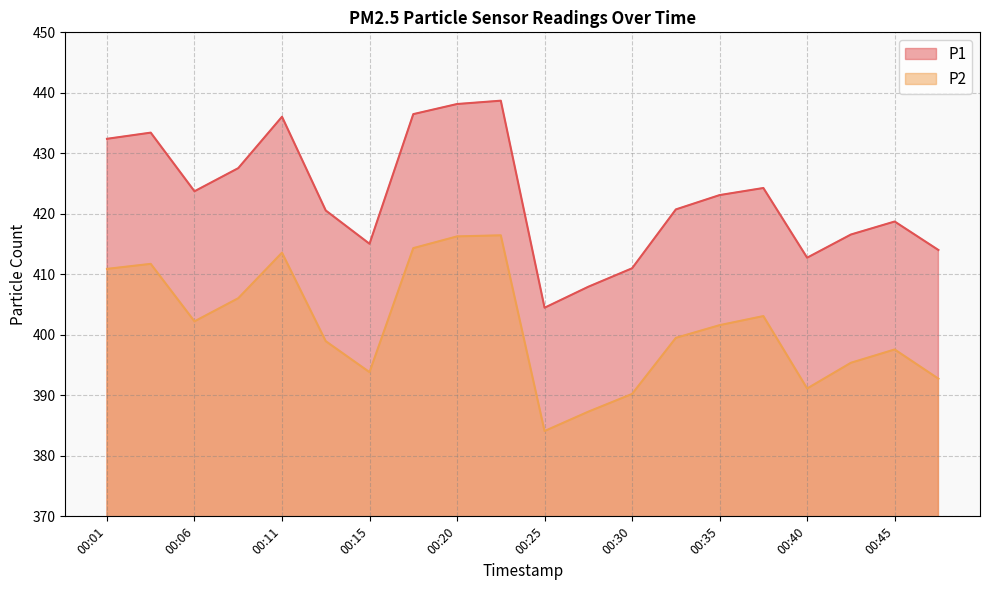

True or false: P2 has a value of 283.3 at 00:18.

False